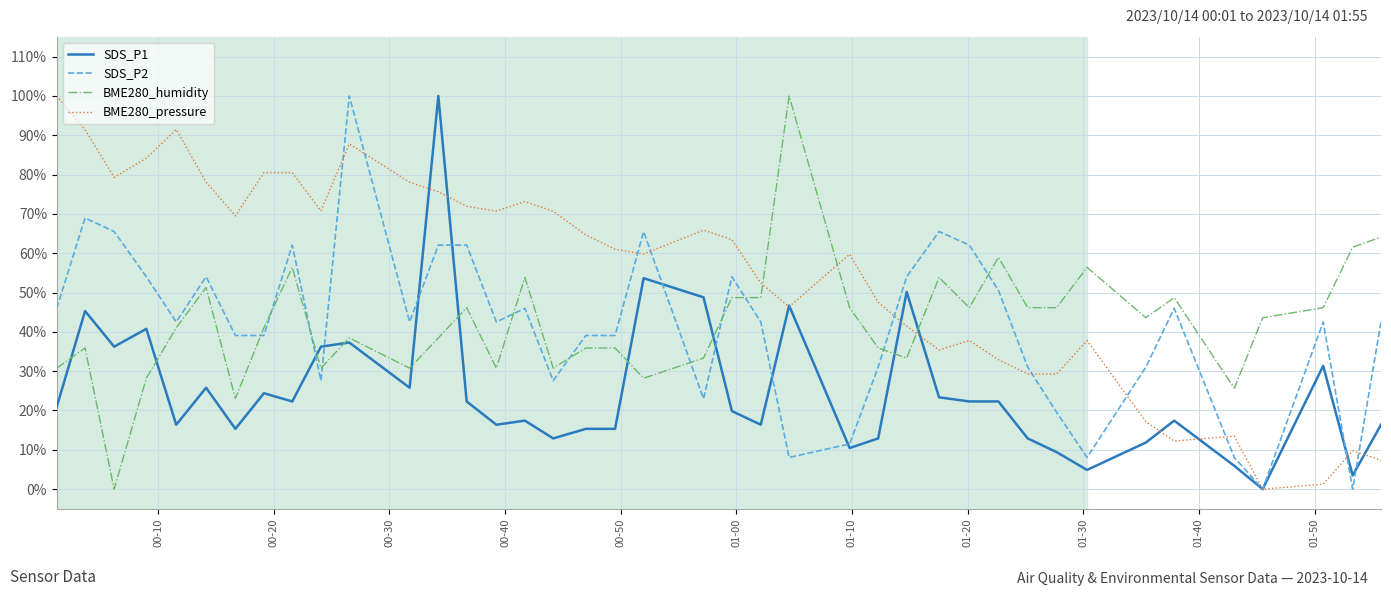

How many intersections are there between BME280_pressure and BME280_humidity?

3